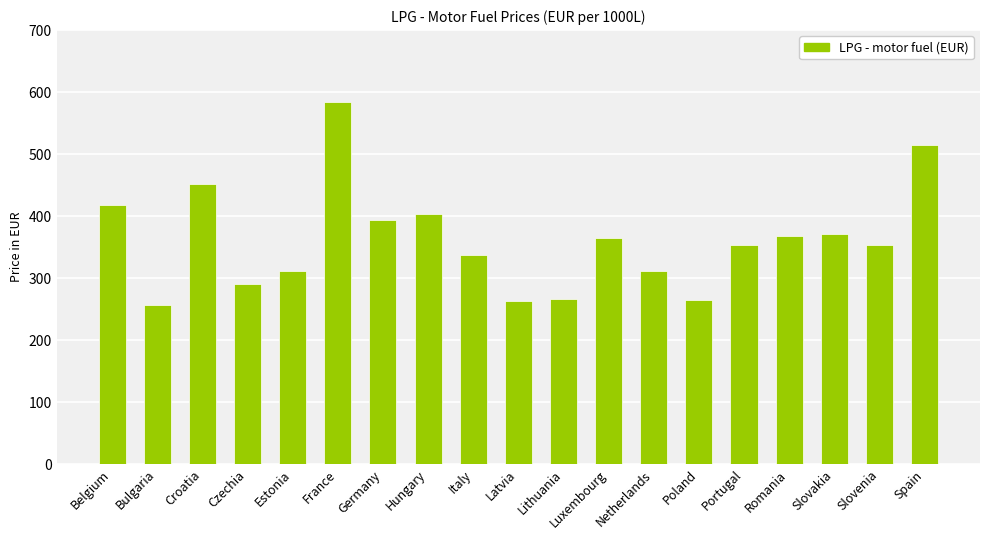

What is the label of the 2nd bar from the right?

Slovenia